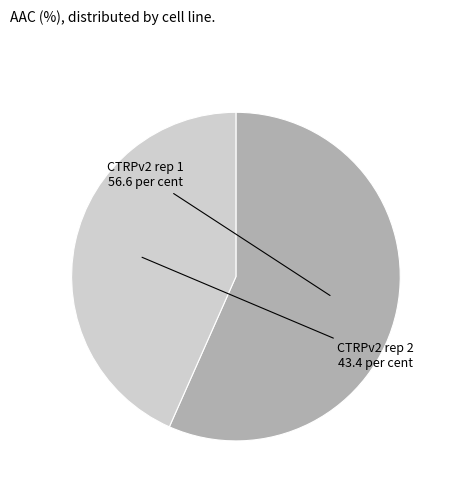

Is there a majority slice in this chart?

Yes